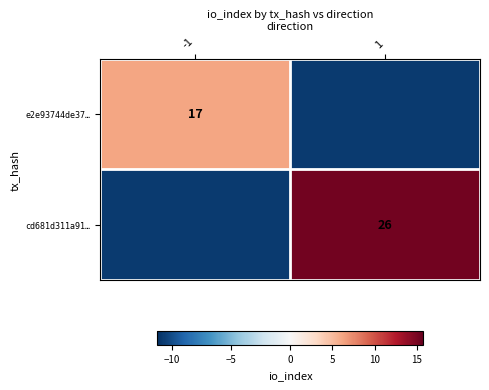

True or false: e2e93744de37… has a value of -10.8 at 1.

True